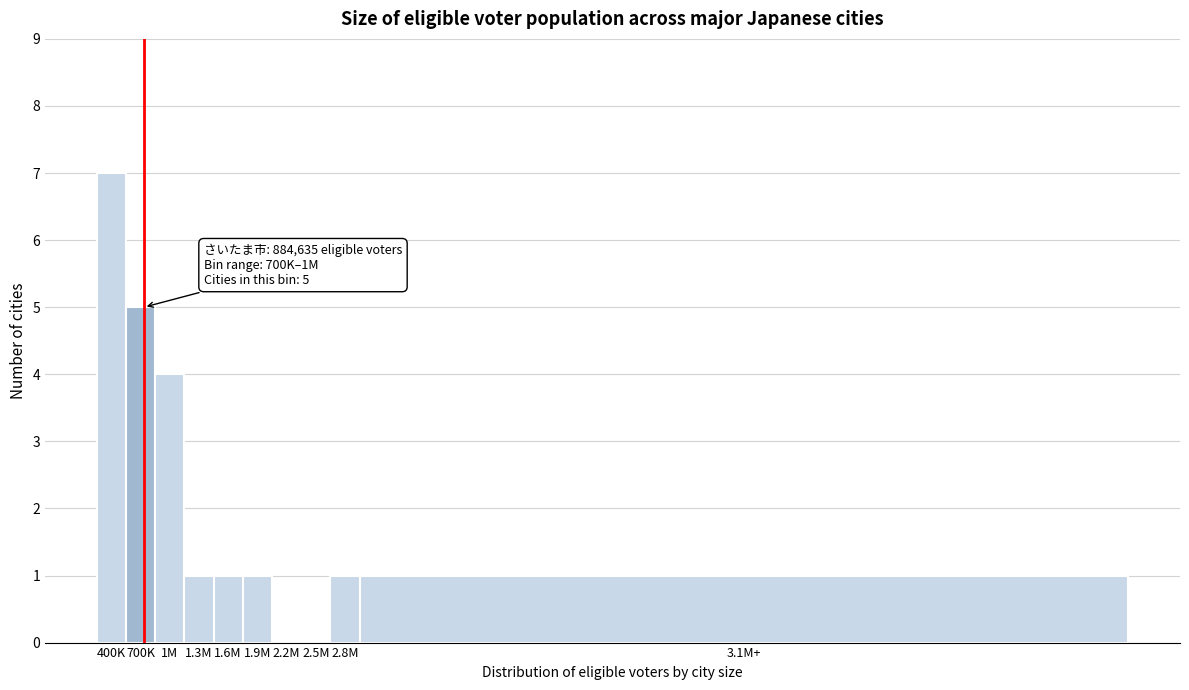

Reading right to left, extract all data points from this chart.

3.1M+=1	2.8M=1	2.5M=0	2.2M=0	1.9M=1	1.6M=1	1.3M=1	1M=4	700K=5	400K=7